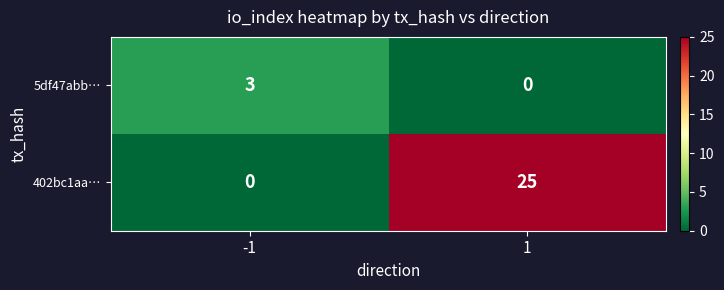

What is the highest value of the 402bc1aa… series?

25